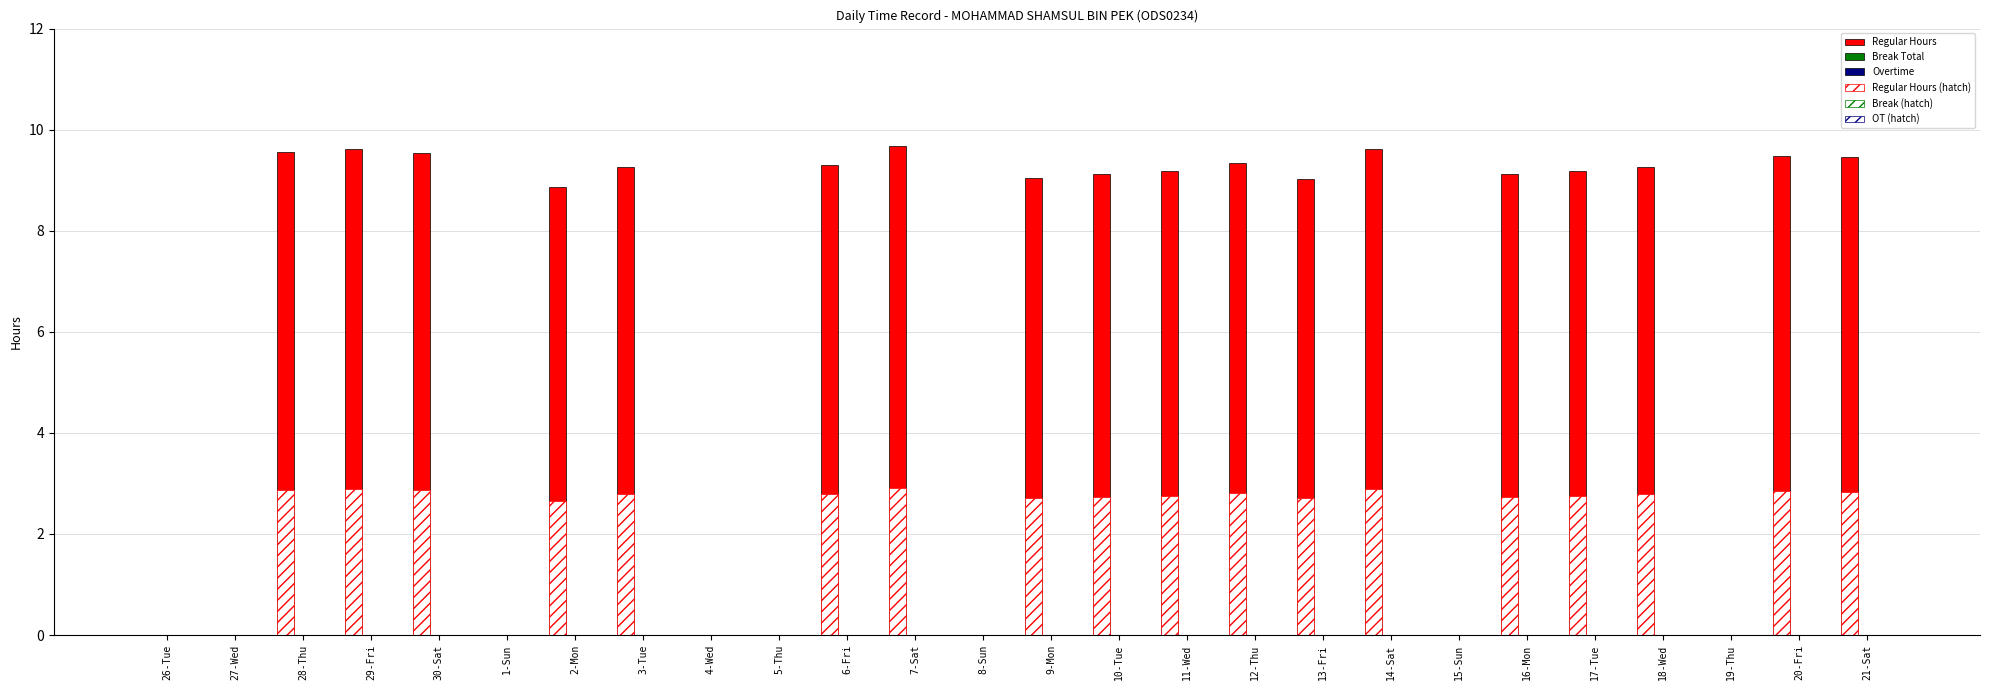

Which series has the largest total across all categories?

Regular Hours